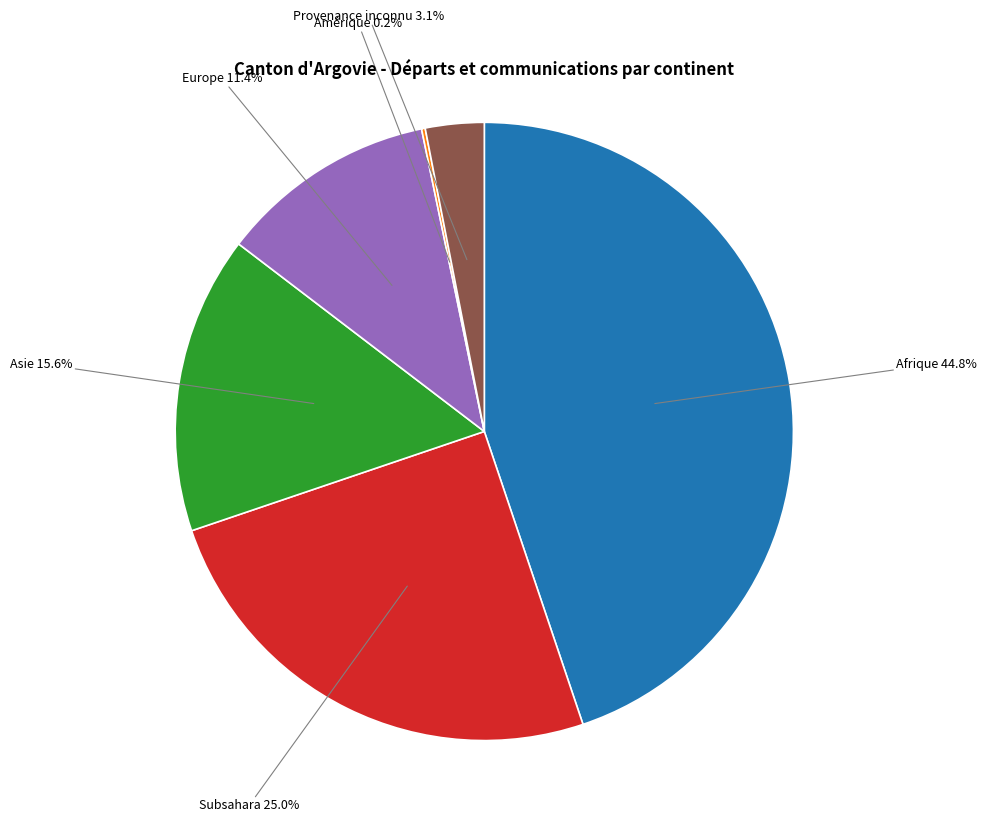

Is it true that Asie is 7% of the pie?

False